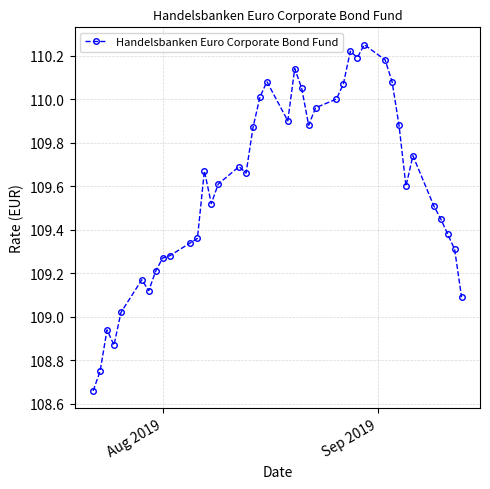

What is the average value?

109.6